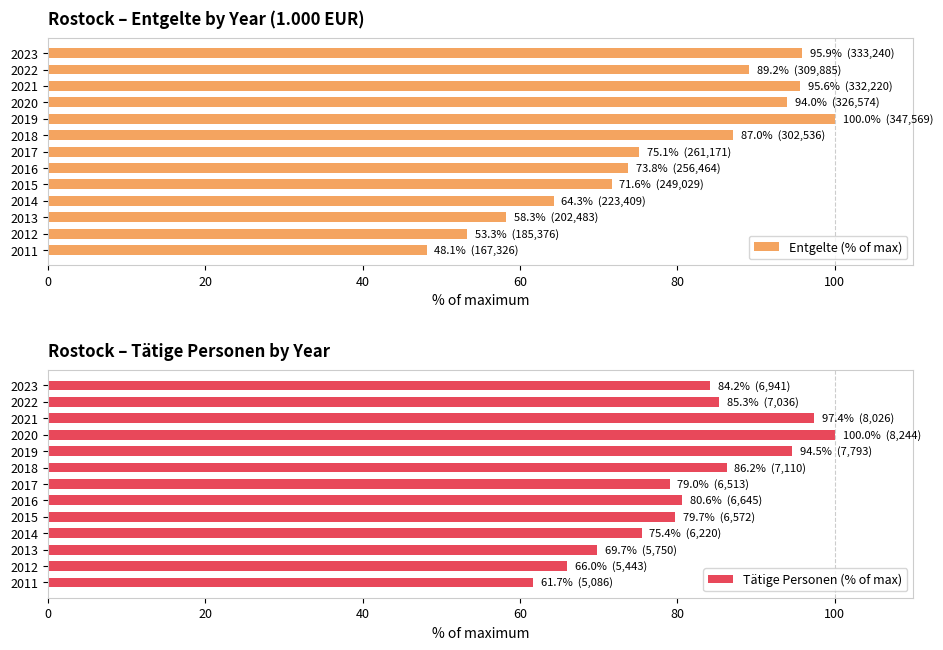

How many groups of bars are there?

13